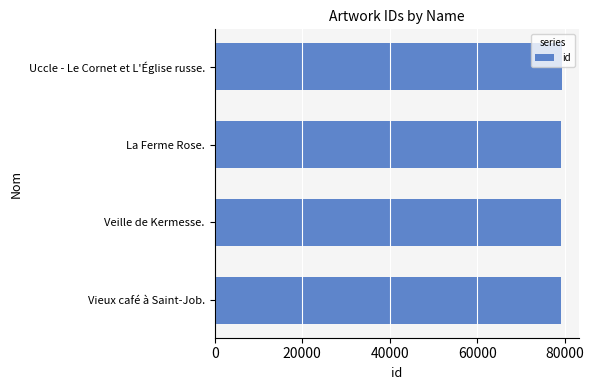

Approximately how many times larger is the value at La Ferme Rose. compared to Veille de Kermesse.?

1.0